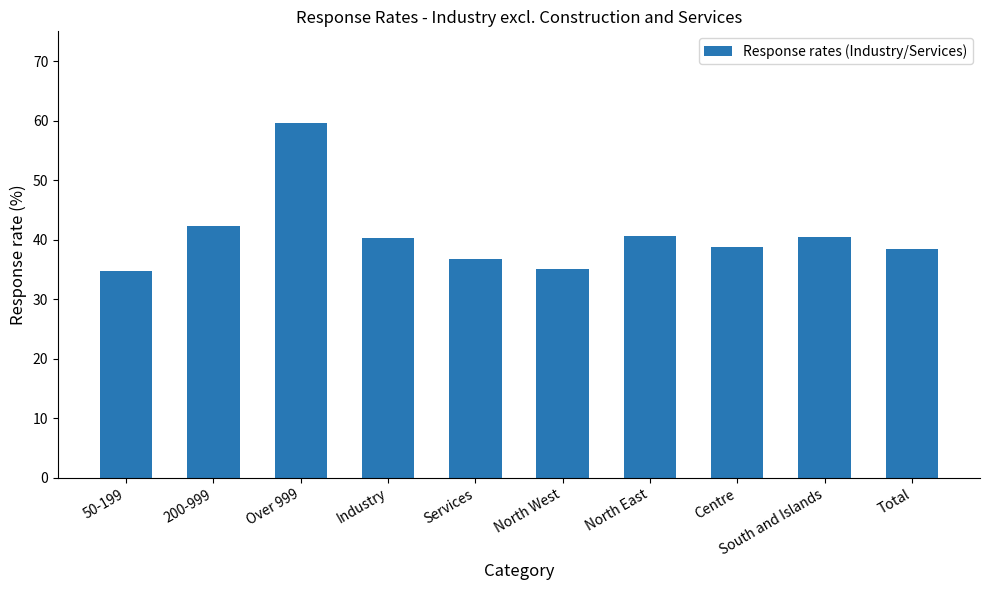

The chart shows a value of 38.4 at Total. True or false?

True